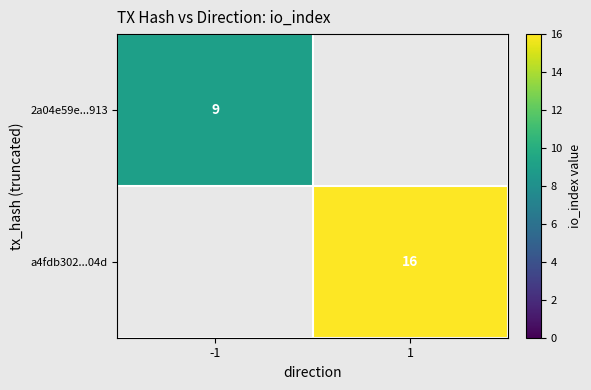

At which category is the sum across all series the highest?

1